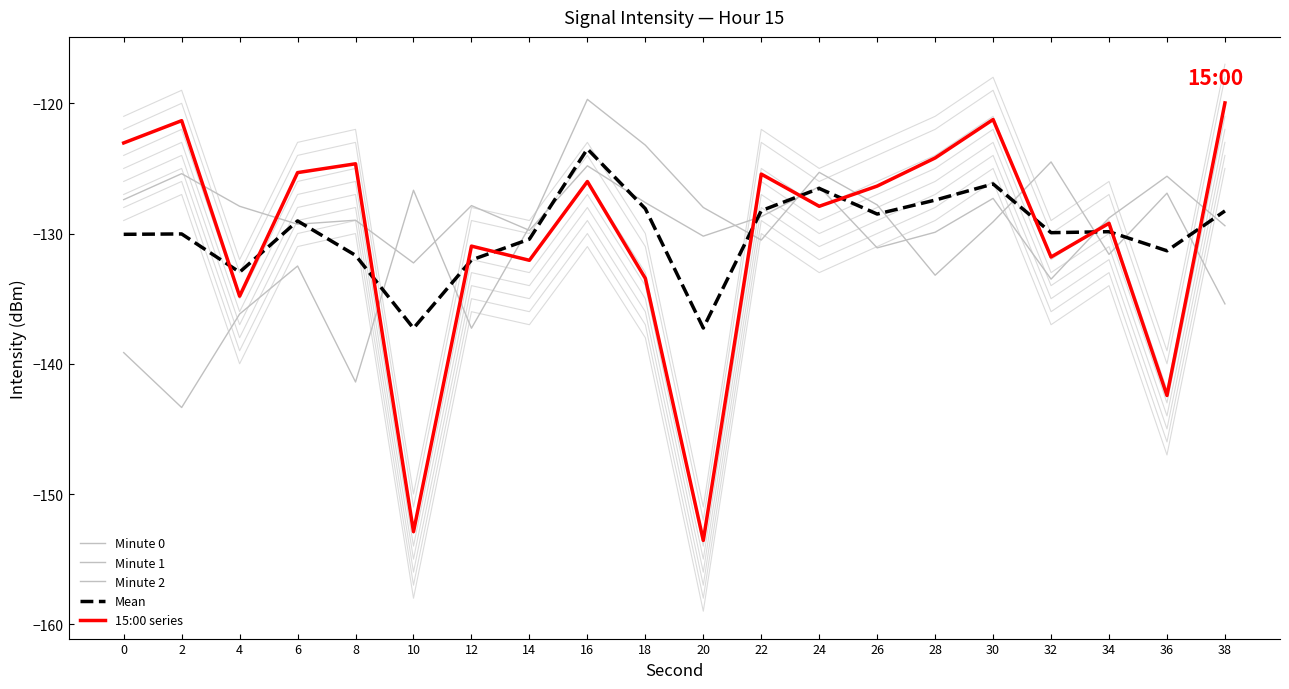

At which category does 15:00 series reach its first local peak?

2